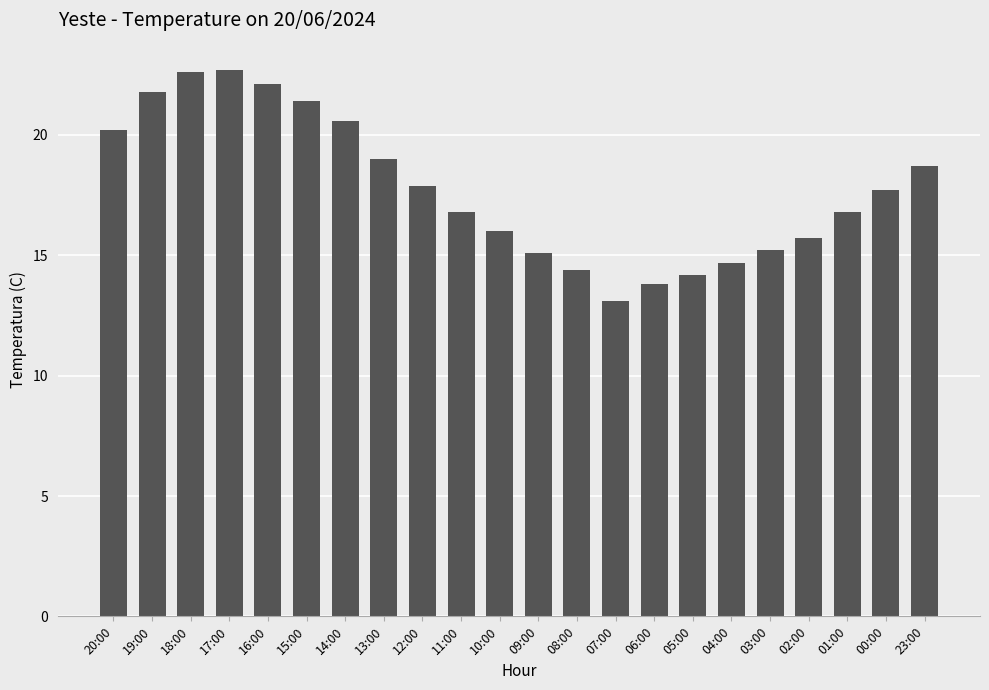

What position from the right is 08:00?

10